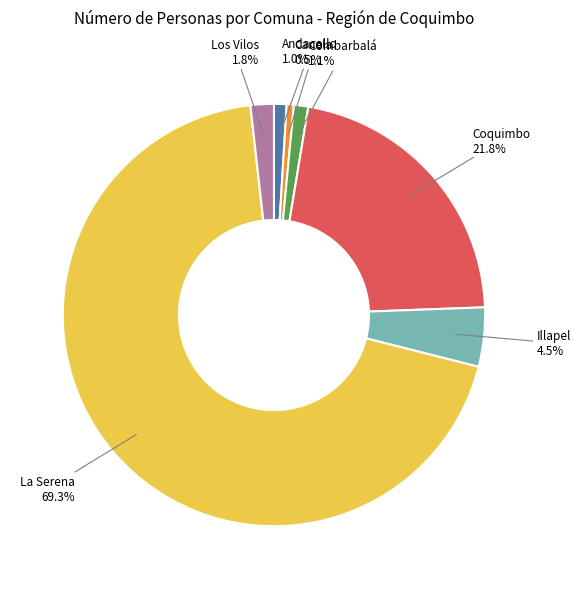

Count the number of slices in the pie.

7